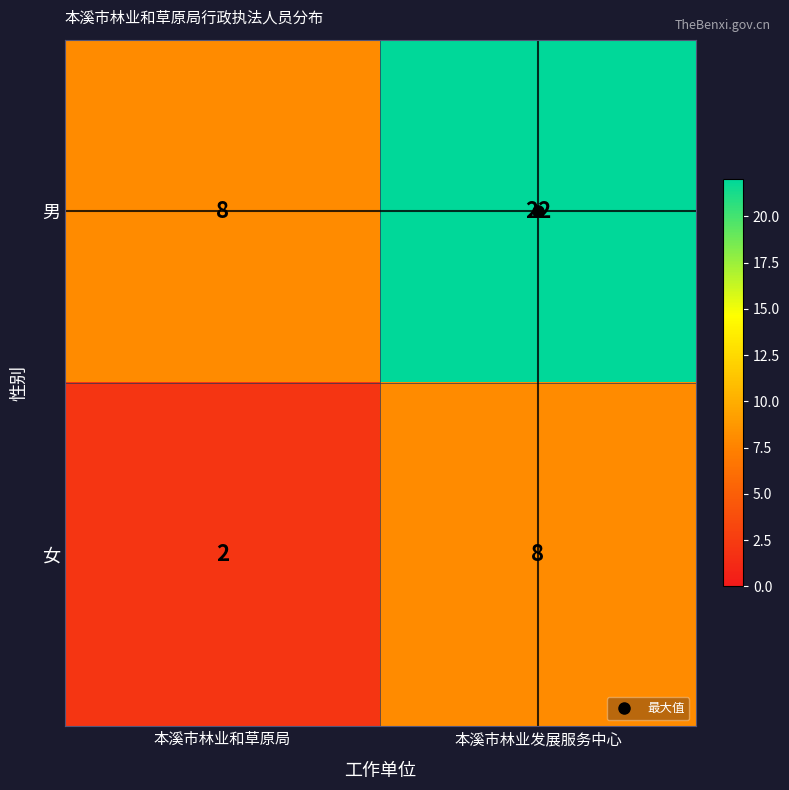

At which label is 男 closest to 15?

本溪市林业和草原局